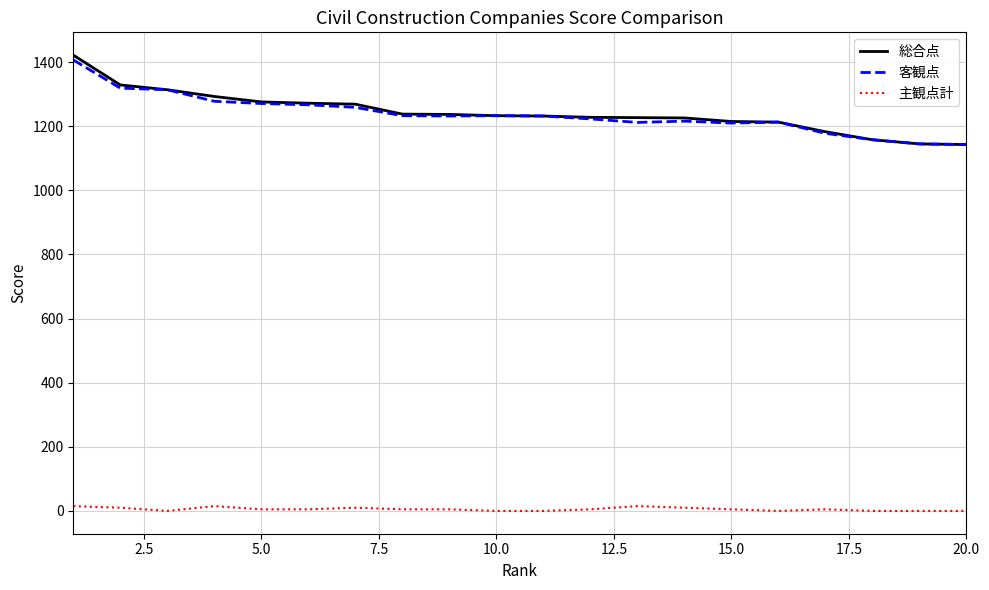

Does the chart have visible grid lines?

Yes